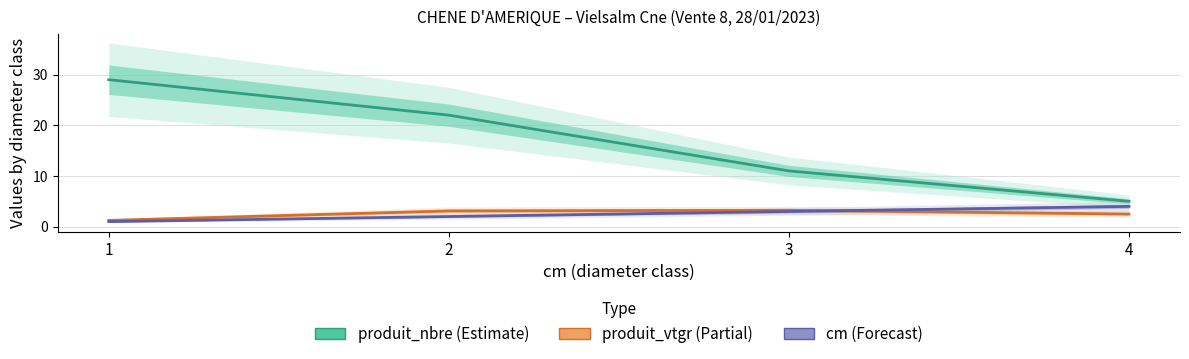

Is it true that produit_vtgr equals 3.1 at 2?

True